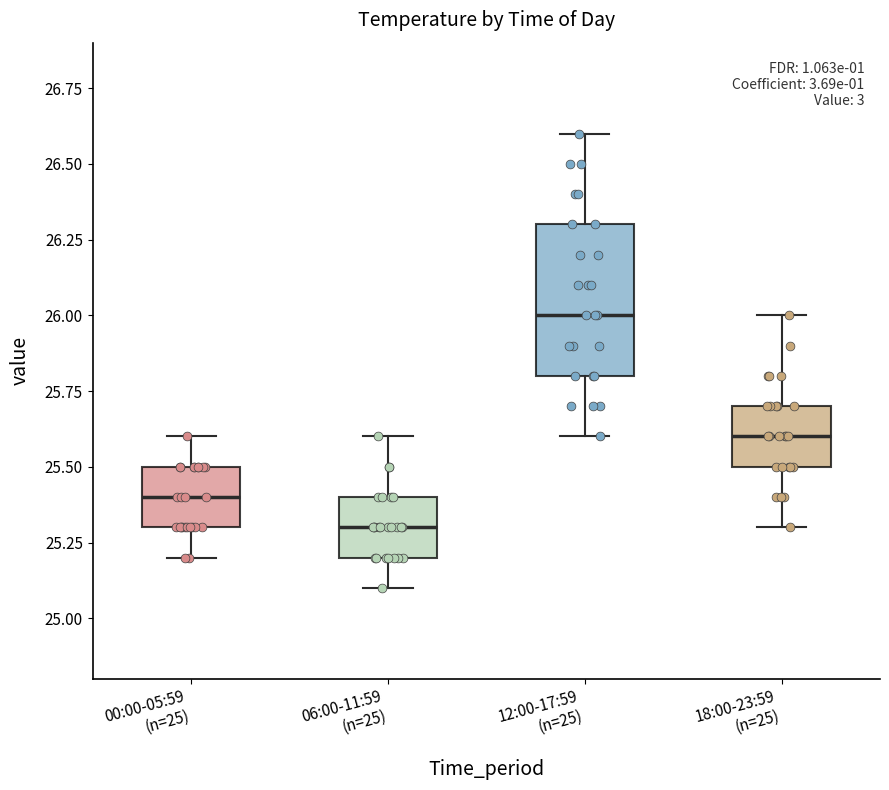

Which box's median line is the lowest?

06:00-11:59 (n=25)